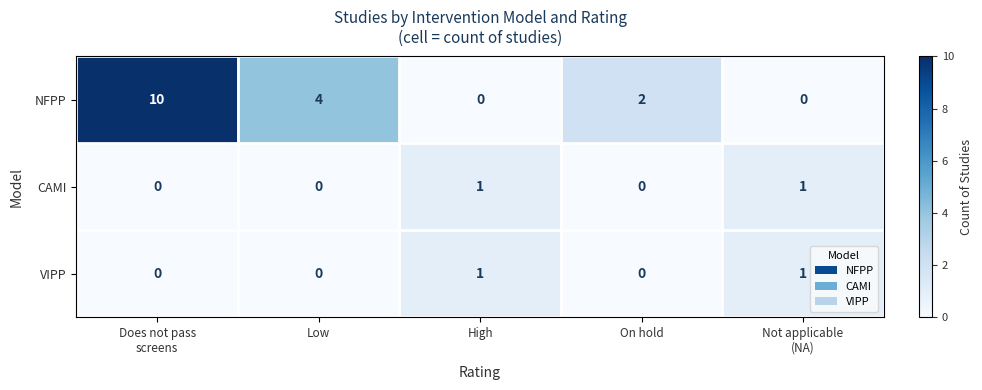

Which series has the largest range (max minus min)?

NFPP